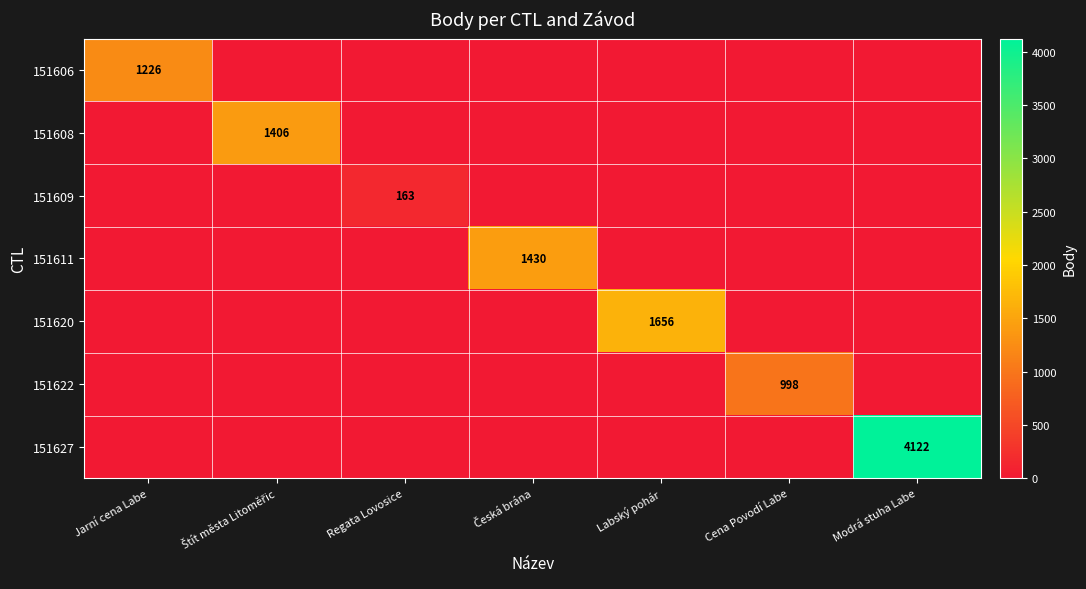

Which label corresponds to the largest value in the chart?

Modrá stuha Labe